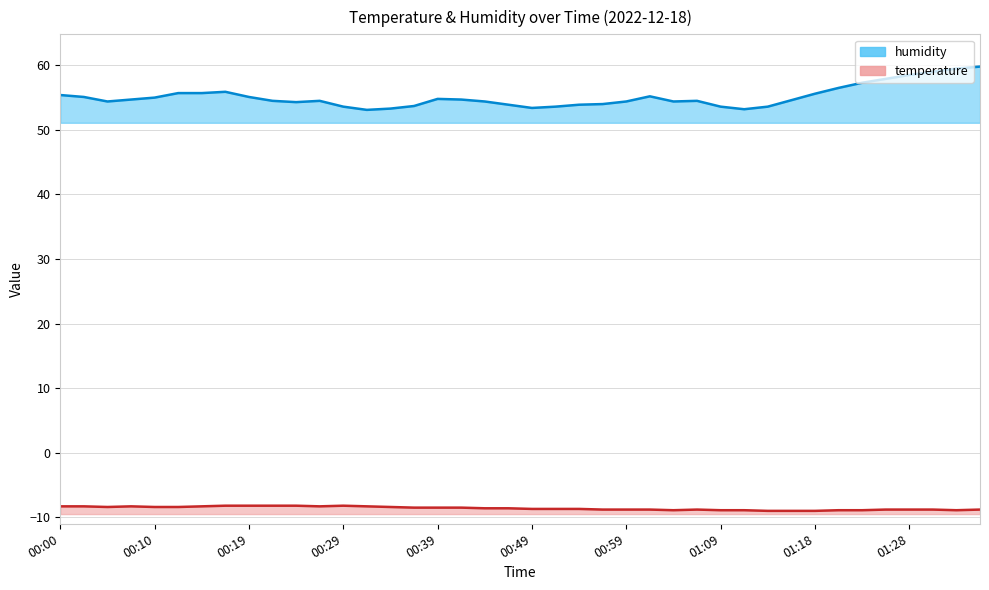

True or false: temperature and humidity intersect in this chart.

False